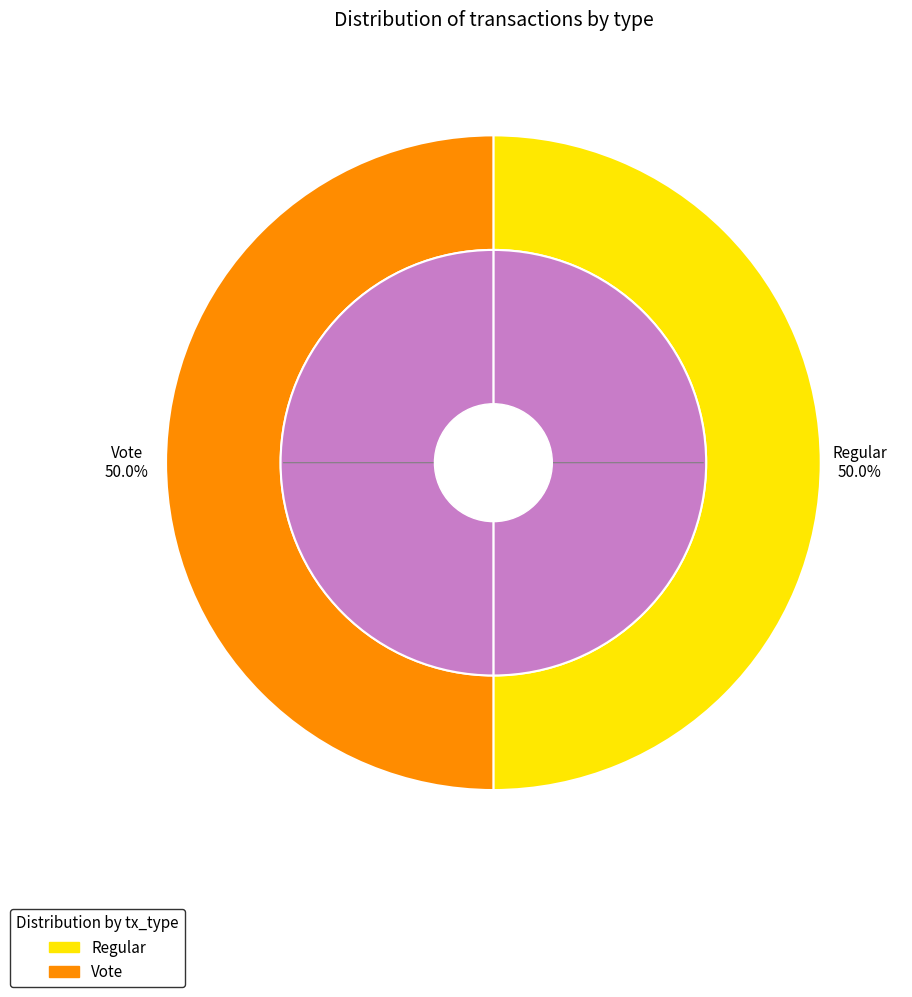

To the nearest percent, what percentage of the pie is Regular?

50%